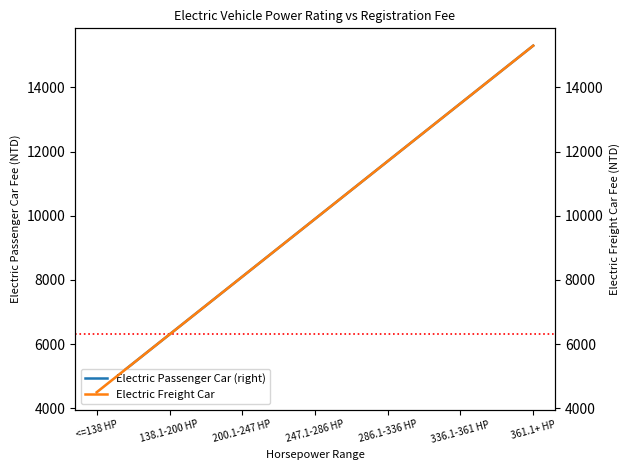

Rank the series at 247.1-286 HP from highest to lowest value.

Electric Passenger Car (right), Electric Freight Car